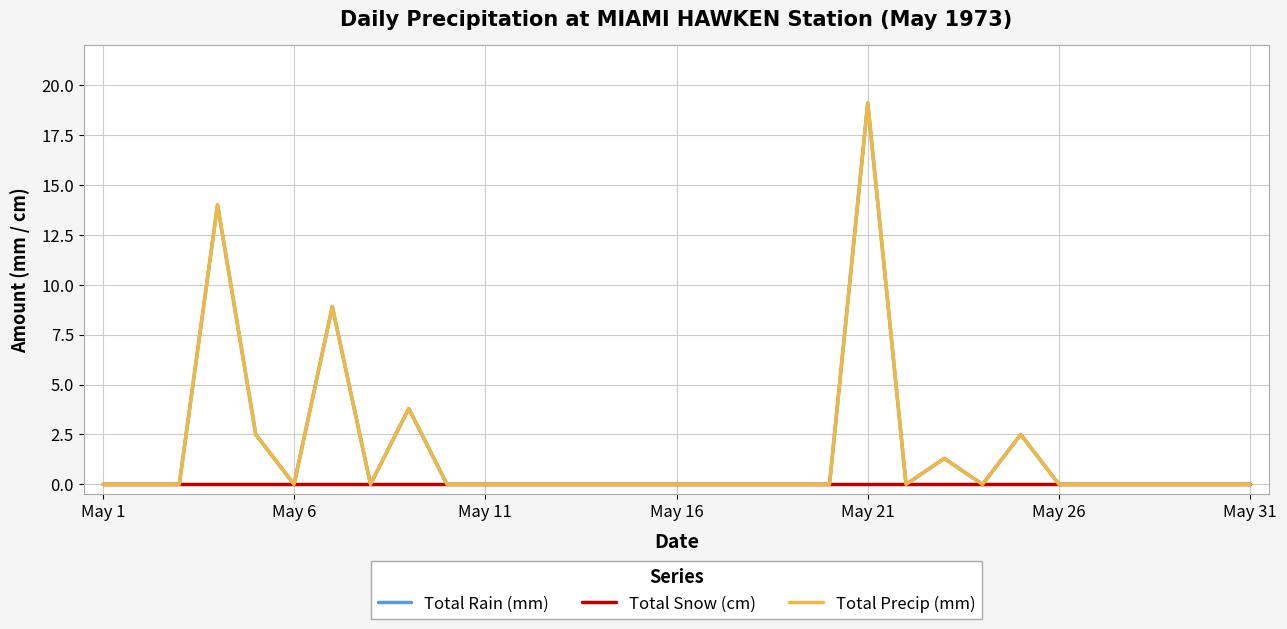

True or false: Total Snow (cm) and Total Precip (mm) cross at least once.

False